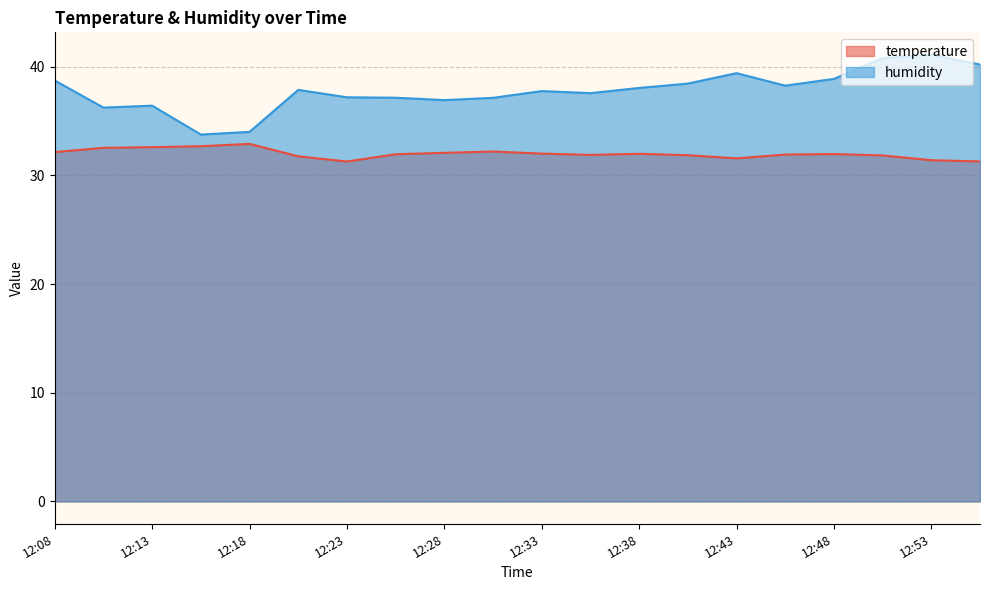

Which series has the largest total across all categories?

humidity